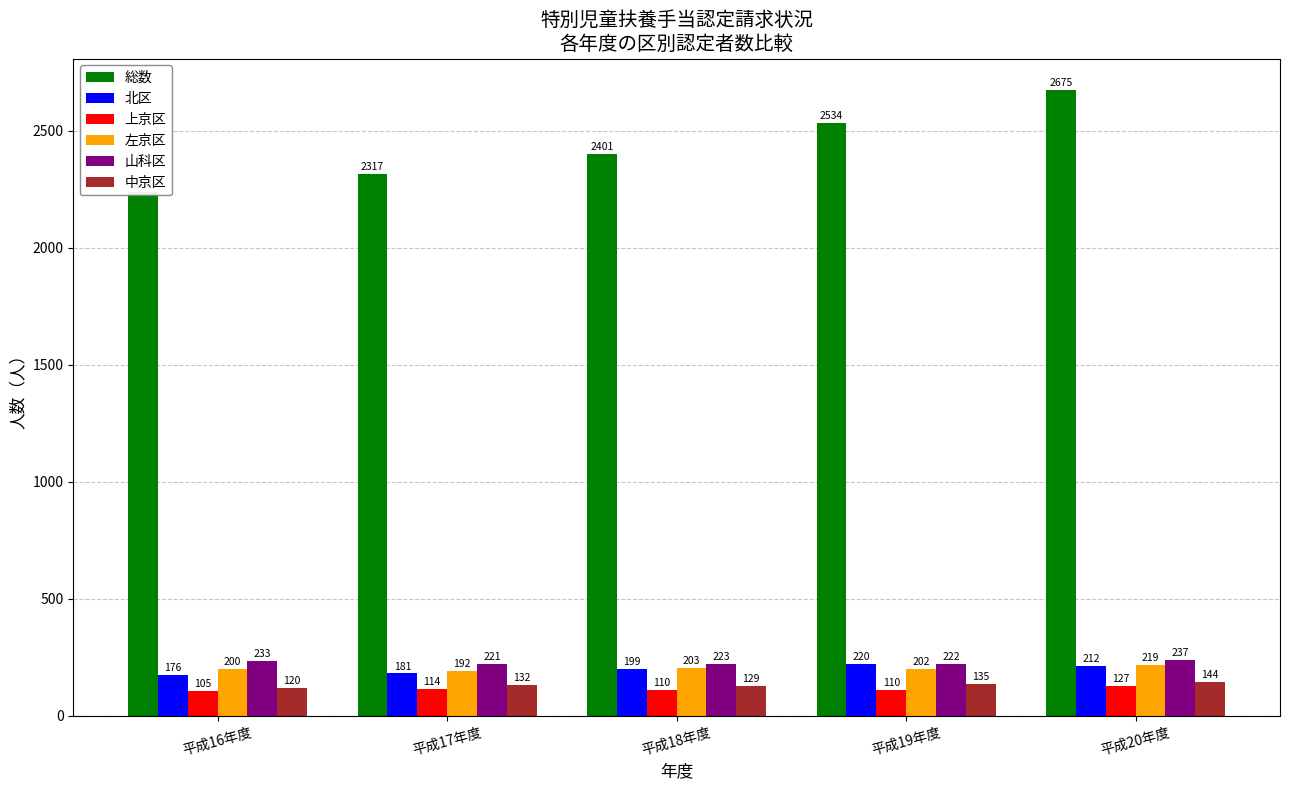

At 平成19年度, list the series in order from smallest to largest.

上京区, 中京区, 左京区, 北区, 山科区, 総数